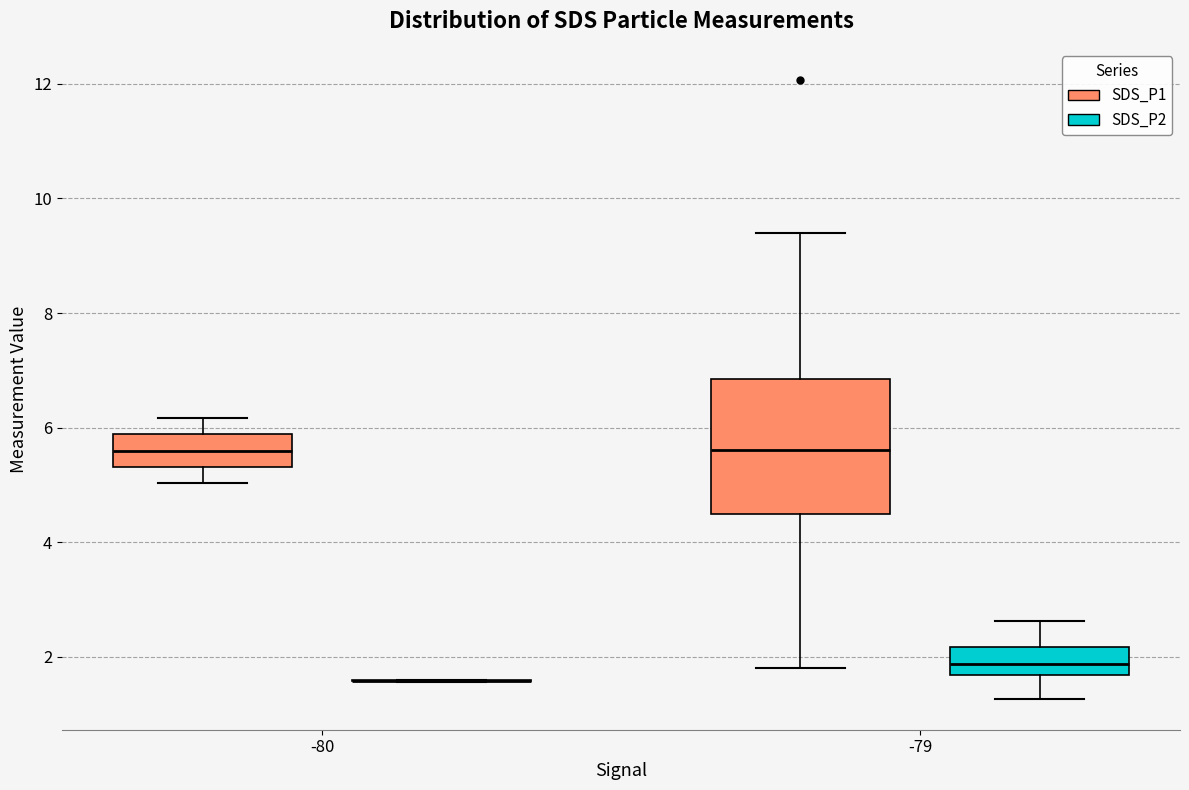

Reading left to right, read every box against the y-axis: the position of its median line, the range the box covers, and the ends of its whiskers. The values are not printed on the chart, so give them approximately, as read against the axis.

-80 (SDS_P1): median 5.6, box 5.4 to 5.8, whiskers 5.0 to 6.2
-80 (SDS_P2): box collapsed to a line at 1.6, whiskers 1.6 to 1.6
-79 (SDS_P1): median 5.6, box 4.4 to 6.8, whiskers 1.8 to 9.4
-79 (SDS_P2): median 1.8, box 1.6 to 2.2, whiskers 1.2 to 2.6